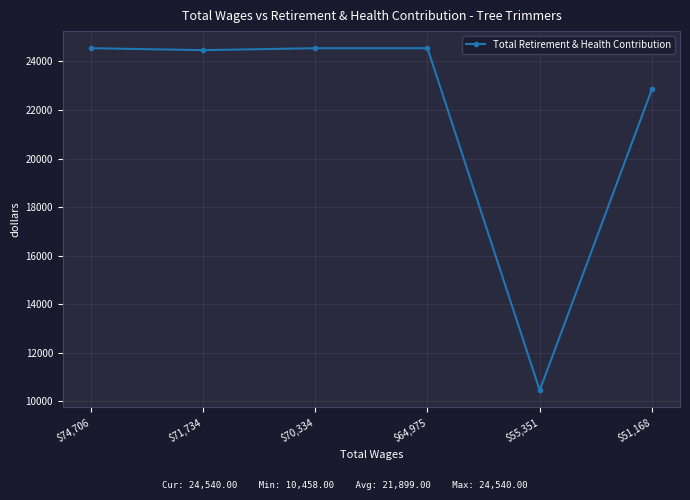

What is the sum of the values at $51,168 and $64,975?

47395